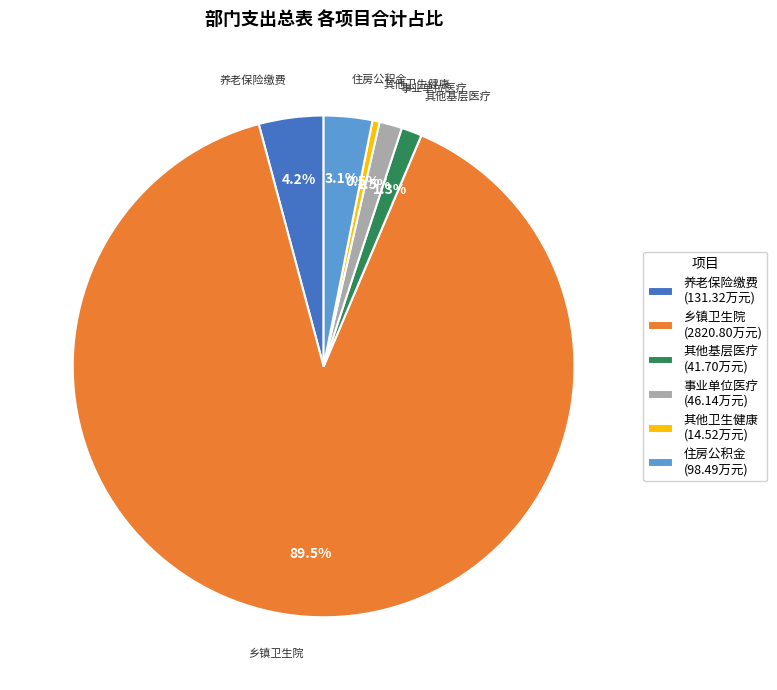

Which category has the biggest portion of the pie?

乡镇卫生院 (2820.80万元)